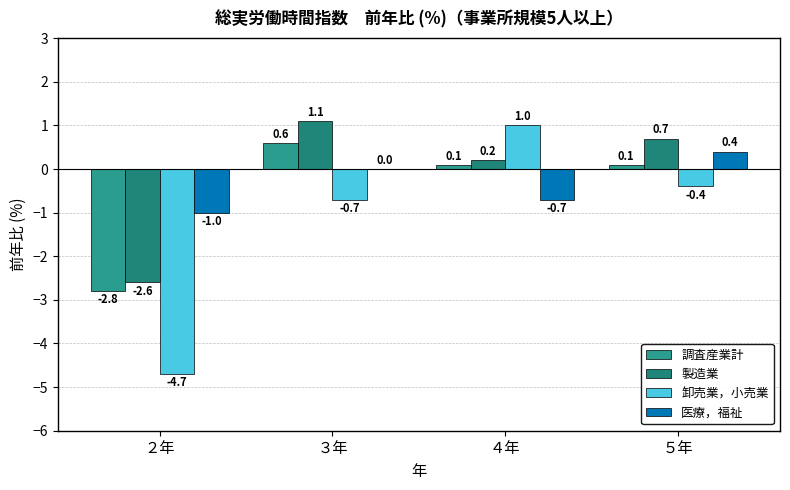

At how many categories does at least one series exceed -2?

4